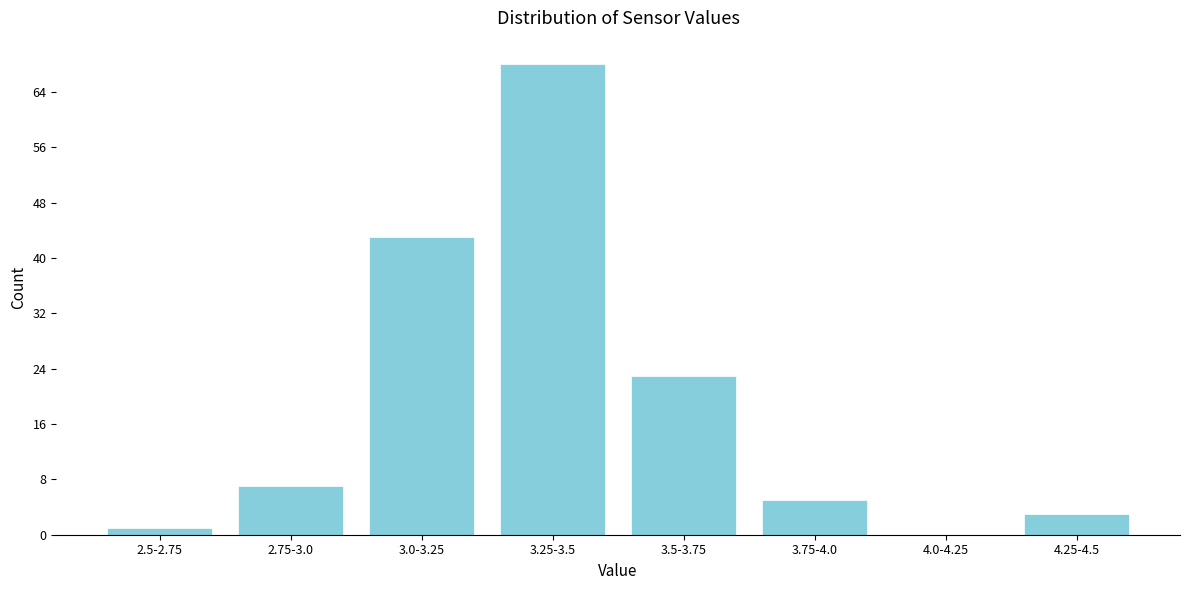

Reading left to right, list all the values displayed in this chart.

2.5-2.75=1	2.75-3.0=7	3.0-3.25=43	3.25-3.5=68	3.5-3.75=23	3.75-4.0=5	4.0-4.25=0	4.25-4.5=3